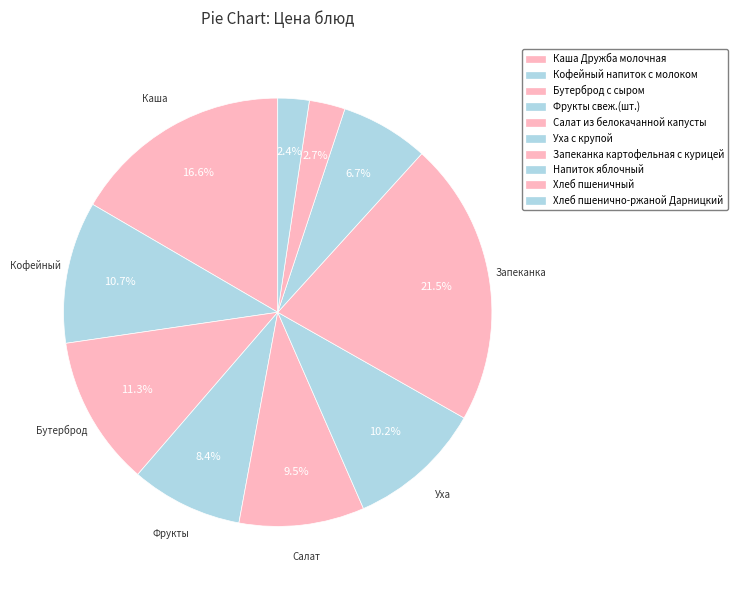

Is it true that Салат из белокачанной капусты is 9% of the pie?

True